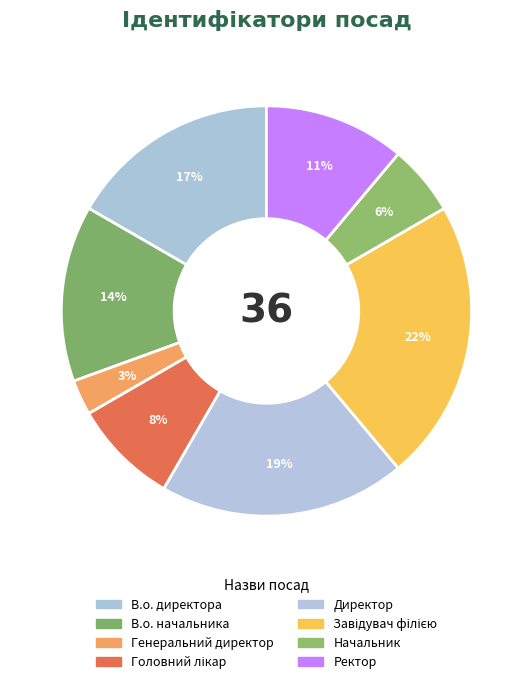

How many slices are in this pie chart?

8